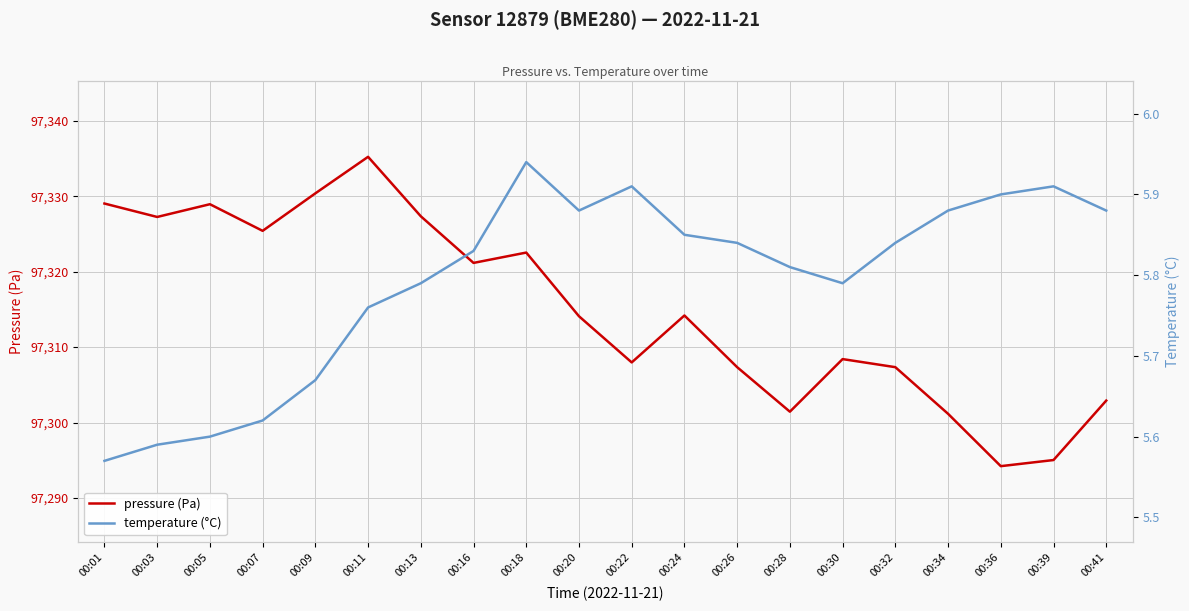

What is the approximate value of temperature (°C) at 00:20?

5.9